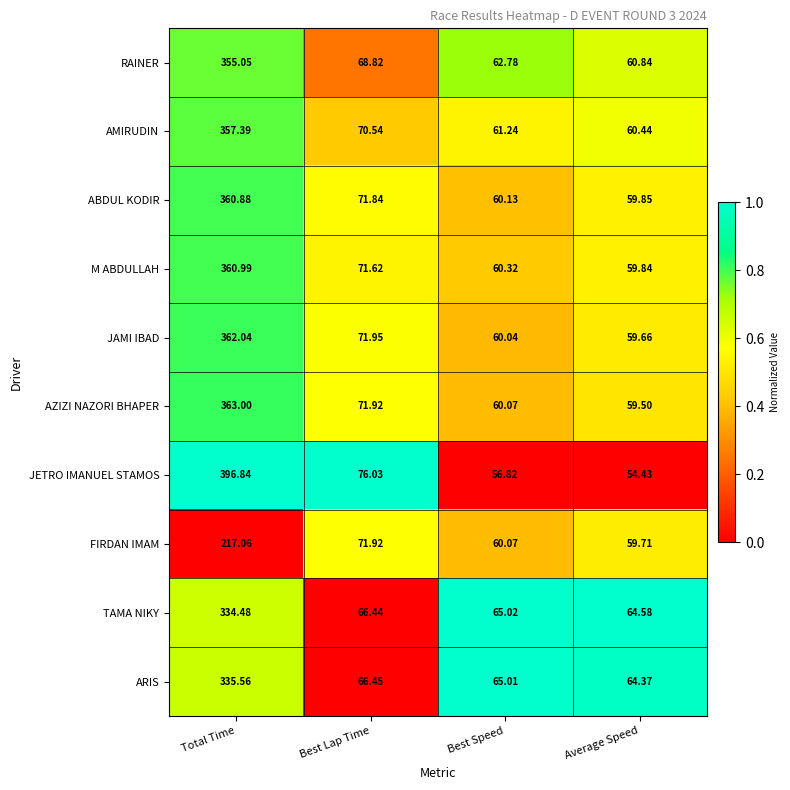

Which series has the largest range (max minus min)?

JETRO IMANUEL STAMOS